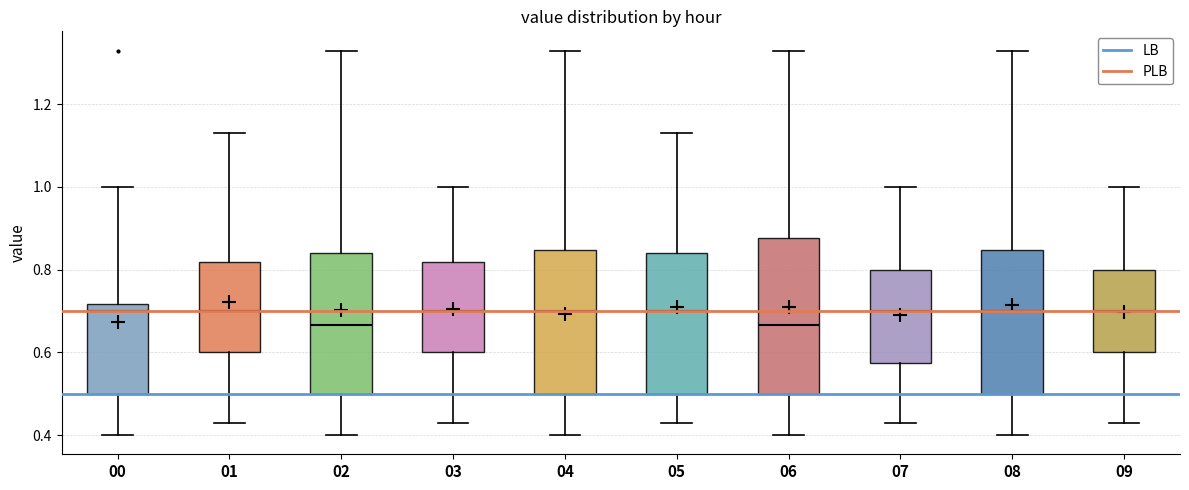

Reading left to right, read every box against the y-axis: the position of its median line, the range the box covers, and the ends of its whiskers. The values are not printed on the chart, so give them approximately, as read against the axis.

00: median 0.70, box 0.50 to 0.72, whiskers 0.40 to 1.00
01: median 0.70, box 0.60 to 0.82, whiskers 0.44 to 1.14
02: median 0.66, box 0.50 to 0.84, whiskers 0.40 to 1.34
03: median 0.70, box 0.60 to 0.82, whiskers 0.44 to 1.00
04: median 0.70, box 0.50 to 0.84, whiskers 0.40 to 1.34
05: median 0.70, box 0.50 to 0.84, whiskers 0.44 to 1.14
06: median 0.66, box 0.50 to 0.88, whiskers 0.40 to 1.34
07: median 0.70, box 0.58 to 0.80, whiskers 0.44 to 1.00
08: median 0.70, box 0.50 to 0.84, whiskers 0.40 to 1.34
09: median 0.70, box 0.60 to 0.80, whiskers 0.44 to 1.00